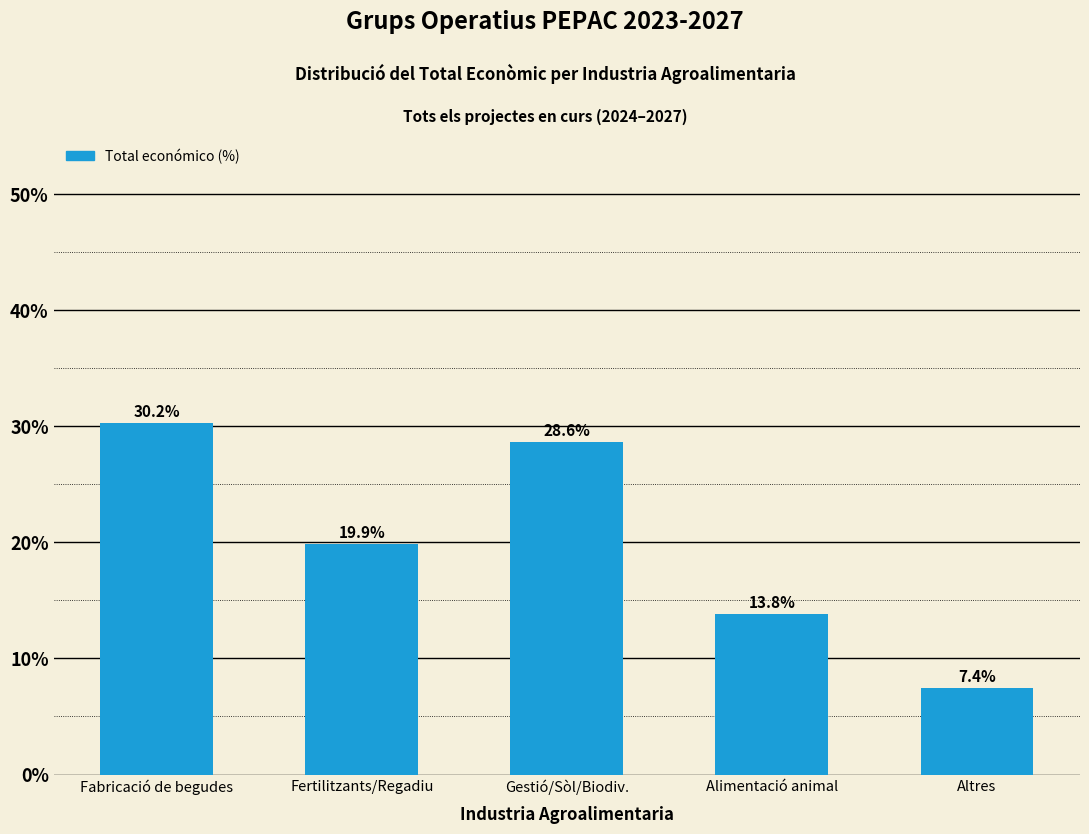

Are the bars horizontal?

No